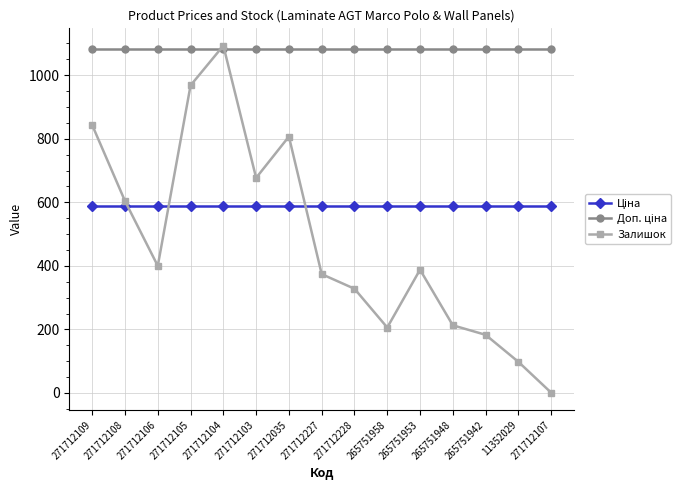

What is the label of the 4th point from the right?

265751948